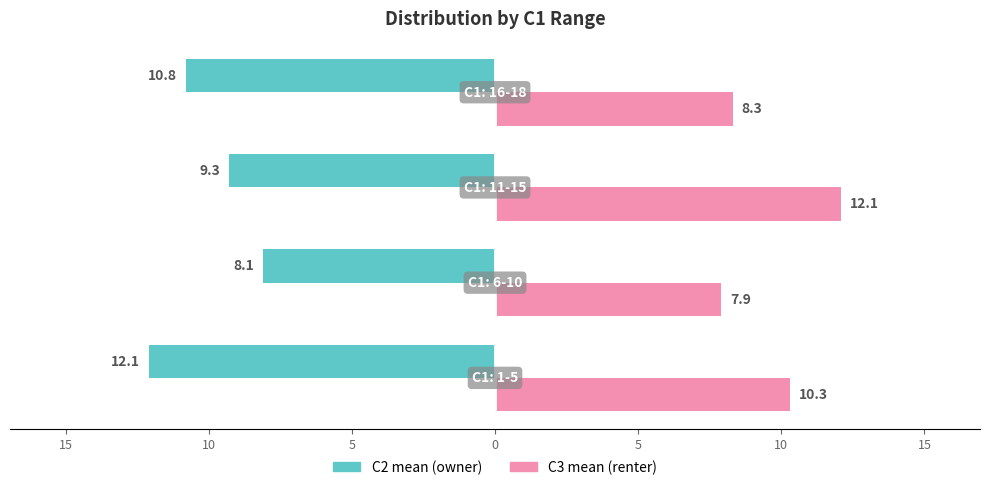

What are all the series names shown in the legend?

C2 mean (owner), C3 mean (renter)